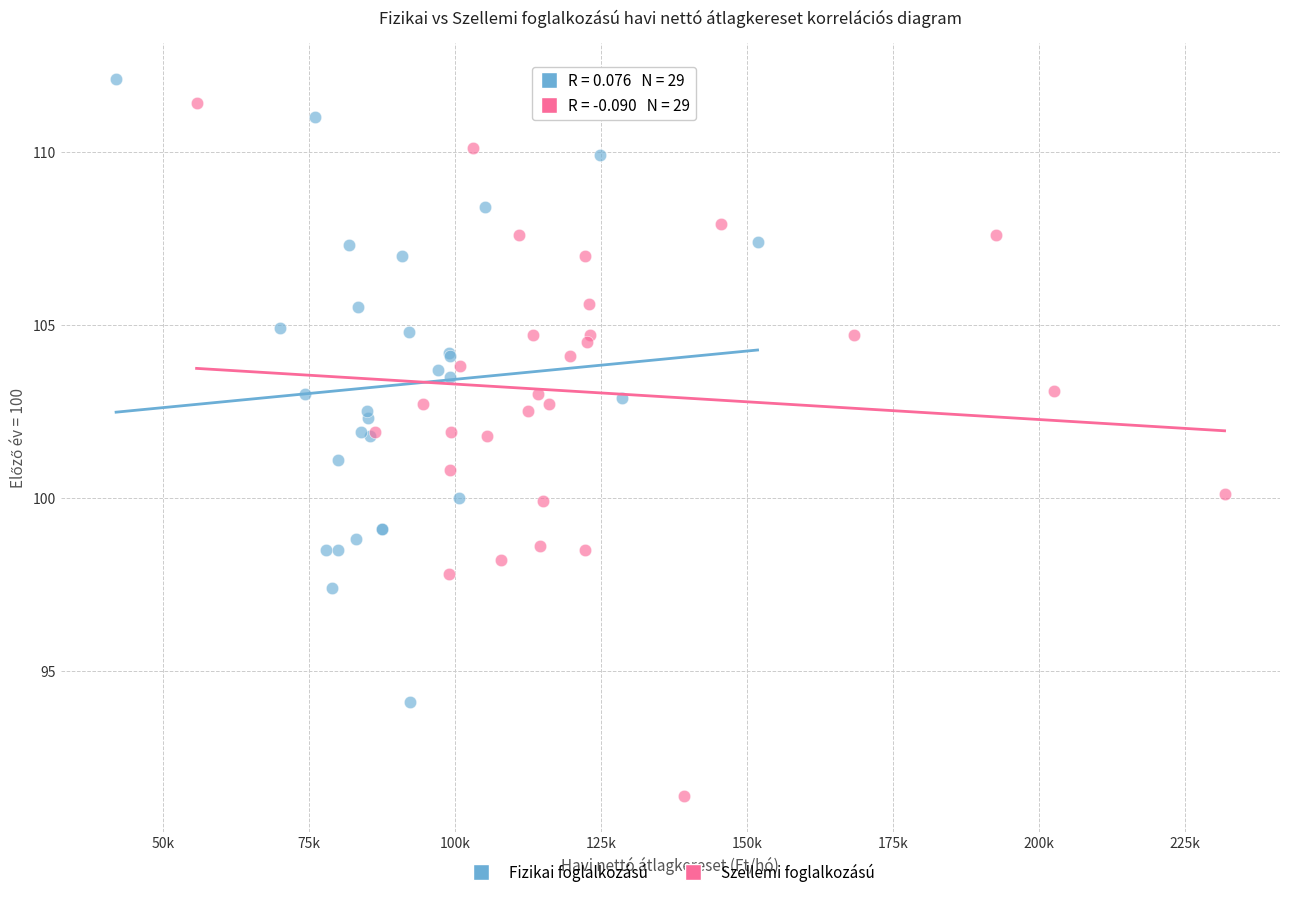

Which series reaches the minimum Y coordinate?

Szellemi foglalkozású